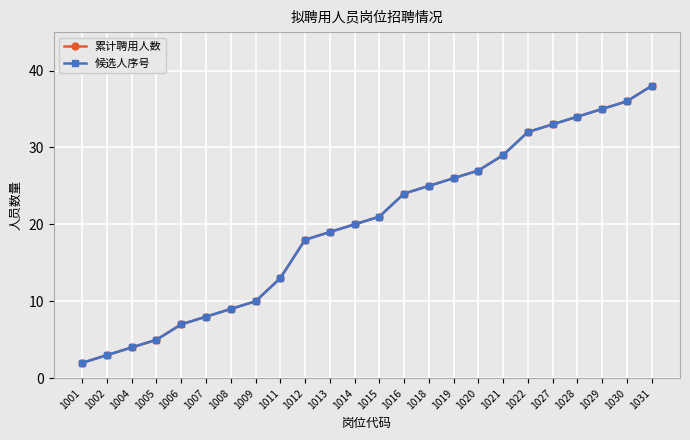

Where is 候选人序号 nearest to the value 20?

1014